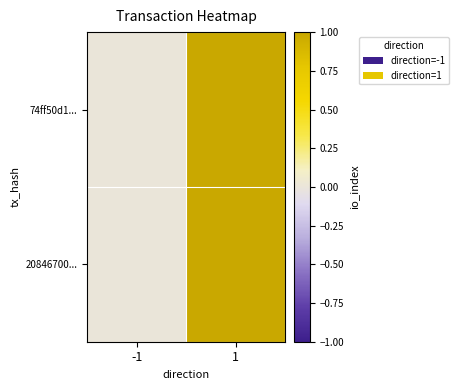

Reading left to right, extract all data points from this chart.

74ff50d1...: -1=0	1=1
20846700...: -1=0	1=1